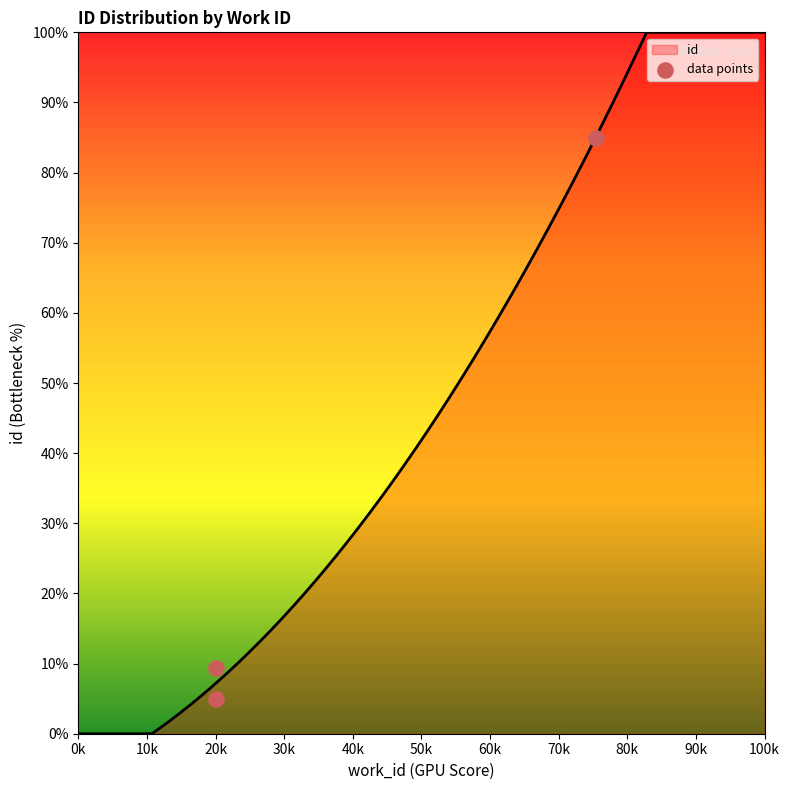

What is the maximum value for id?

100.0